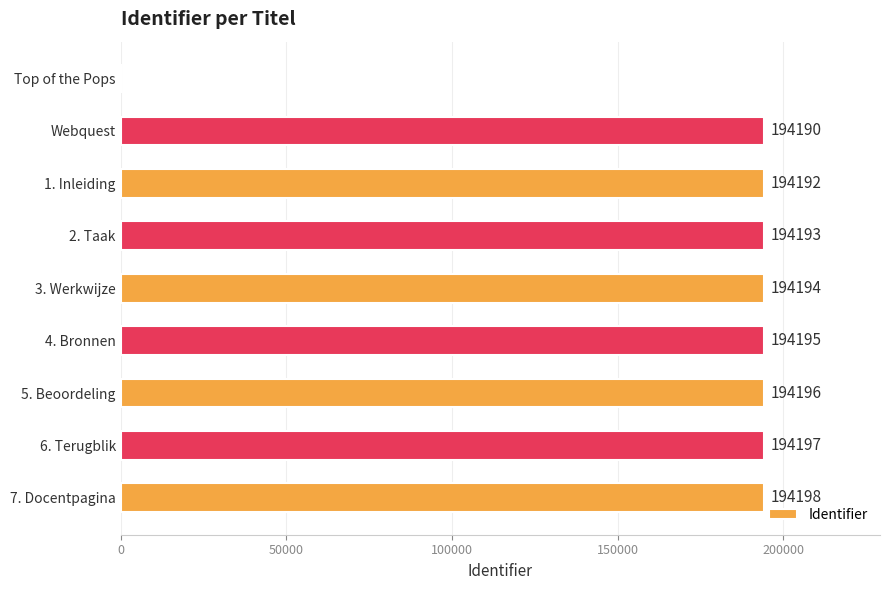

What is the maximum value shown in the chart?

194198